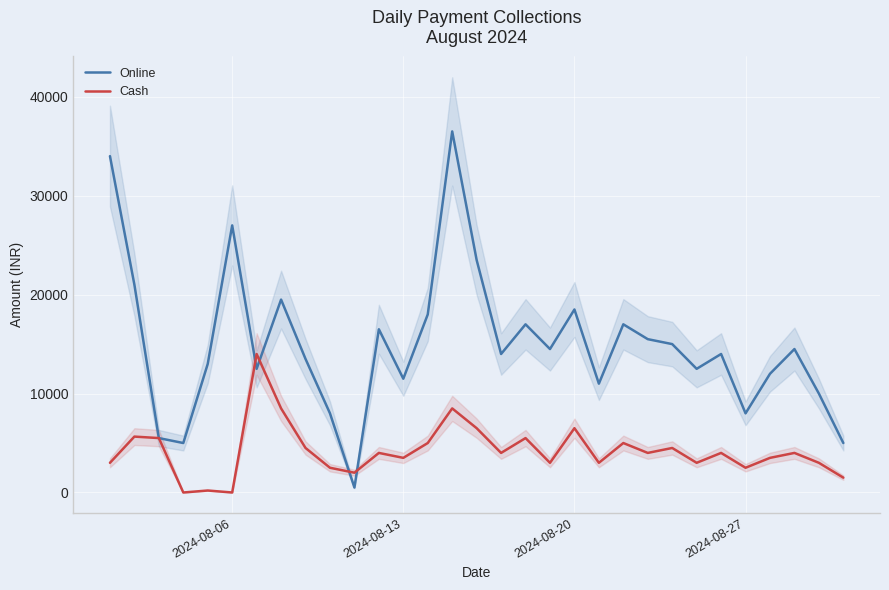

The value of Online at 2024-08-27 is 8000. True or false?

True